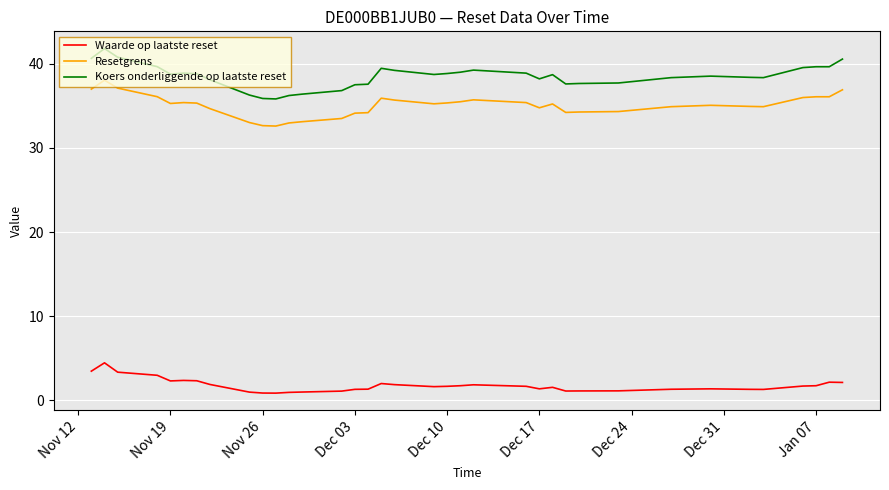

True or false: Koers onderliggende op laatste reset and Resetgrens intersect in this chart.

False